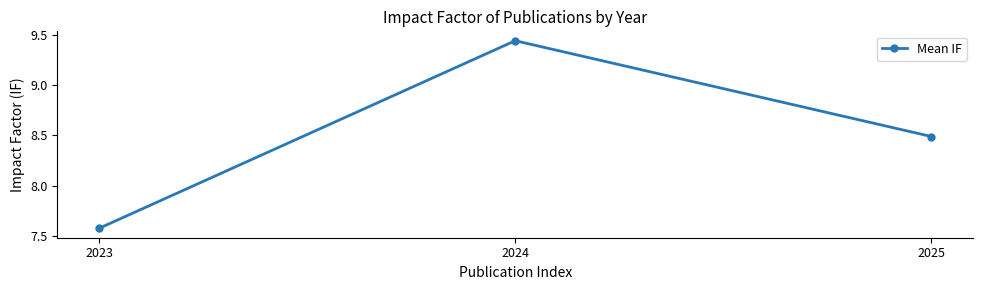

At which label does the data first exceed 8?

2024